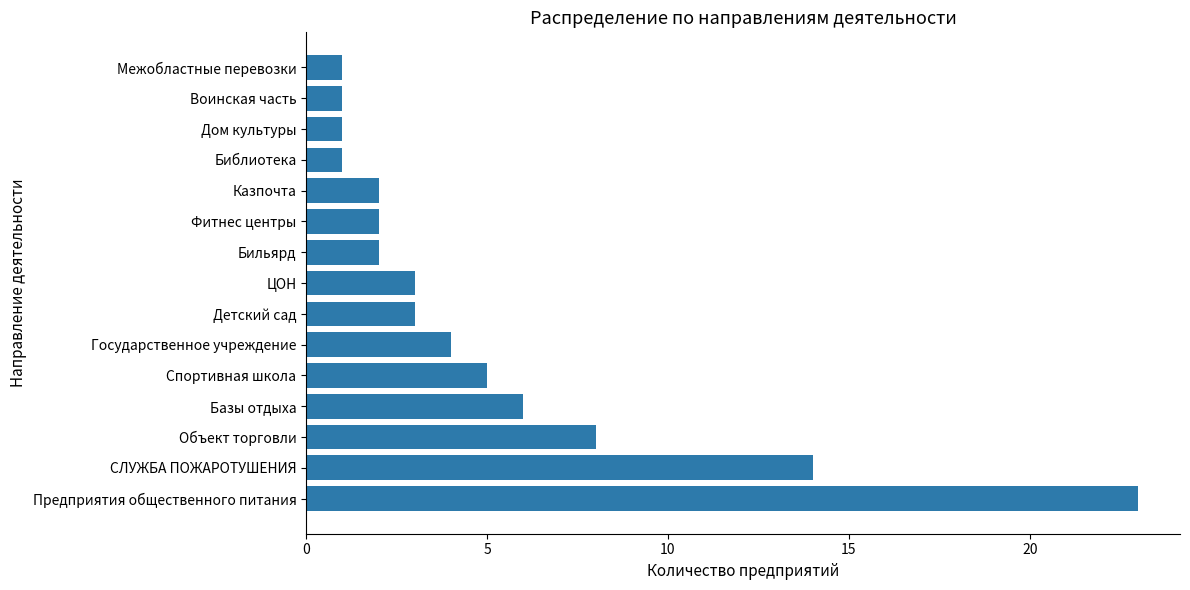

Which category has the highest value across all series?

Предприятия общественного питания